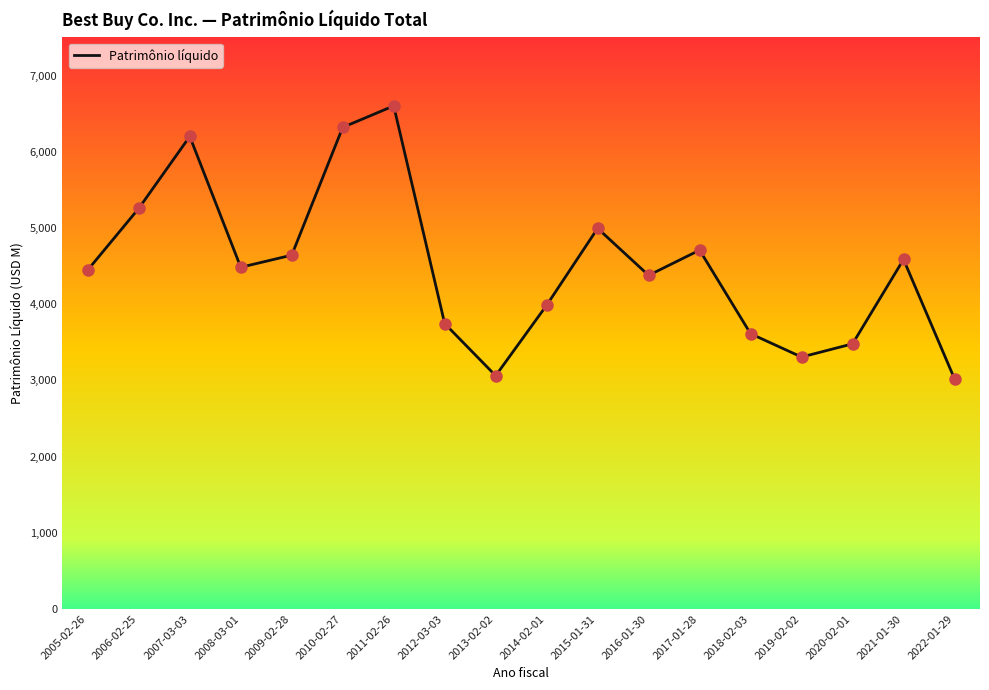

What is the change in value from 2021-01-30 to 2009-02-28?

+56